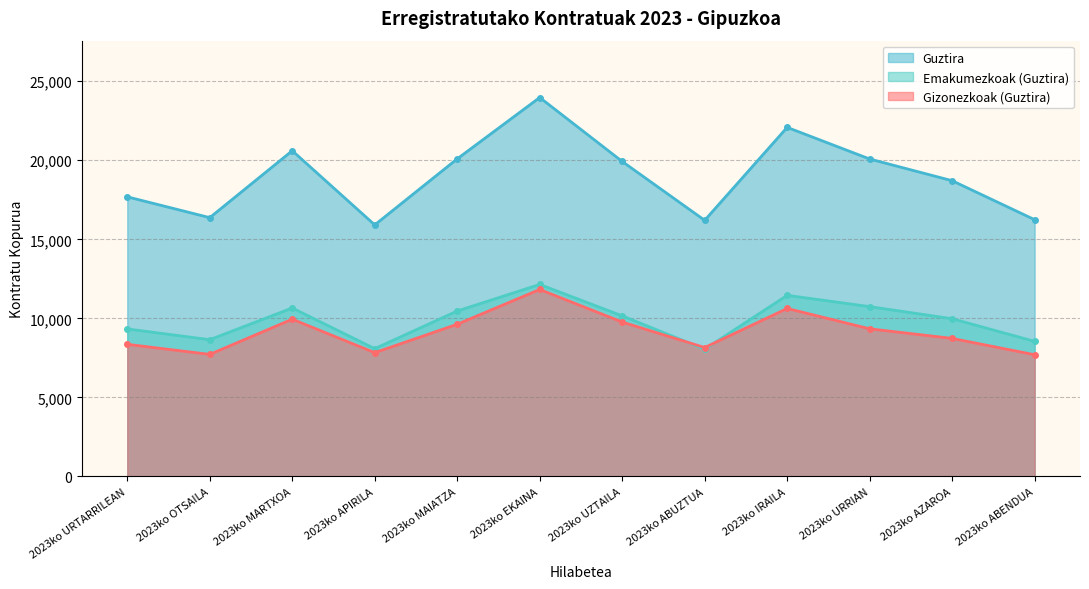

At which label does Gizonezkoak (Guztira) reach its peak?

2023ko EKAINA